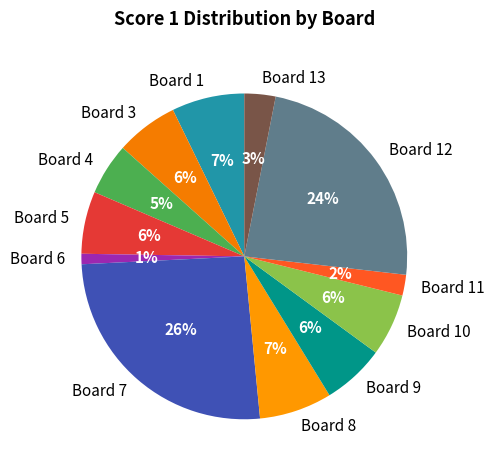

True or false: Board 10 accounts for 6% of the total.

True